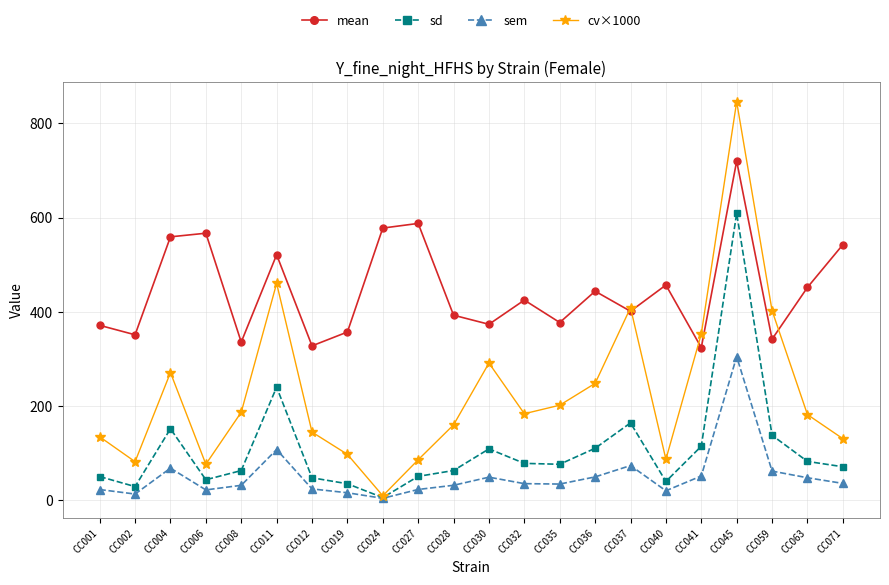

Rank the series by their maximum value, from lowest to highest.

sem, sd, mean, cv×1000